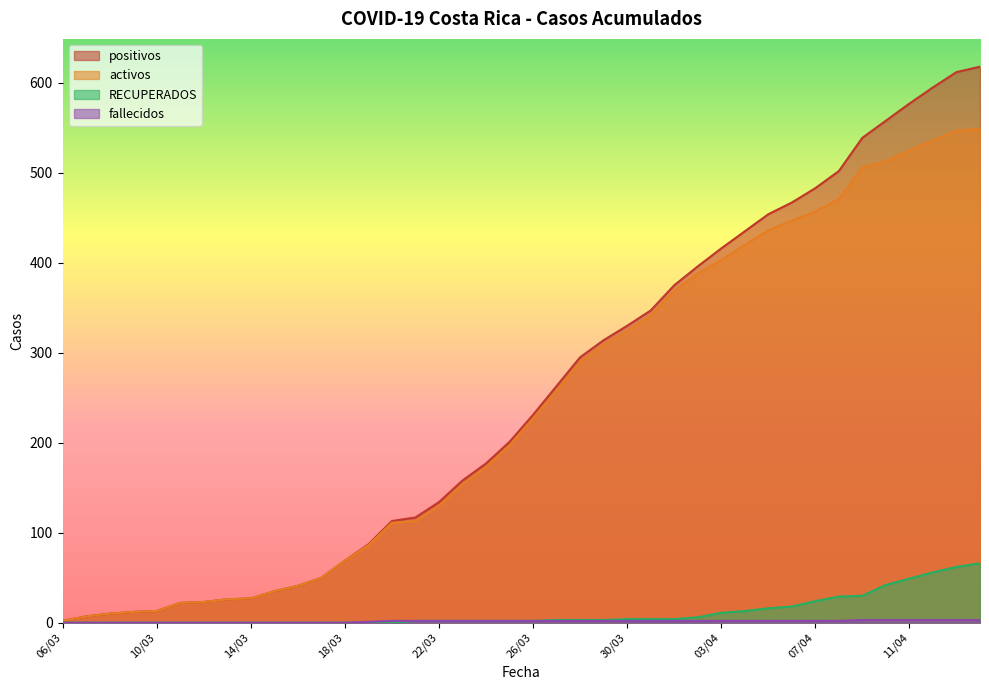

How many lines are shown in the chart?

4